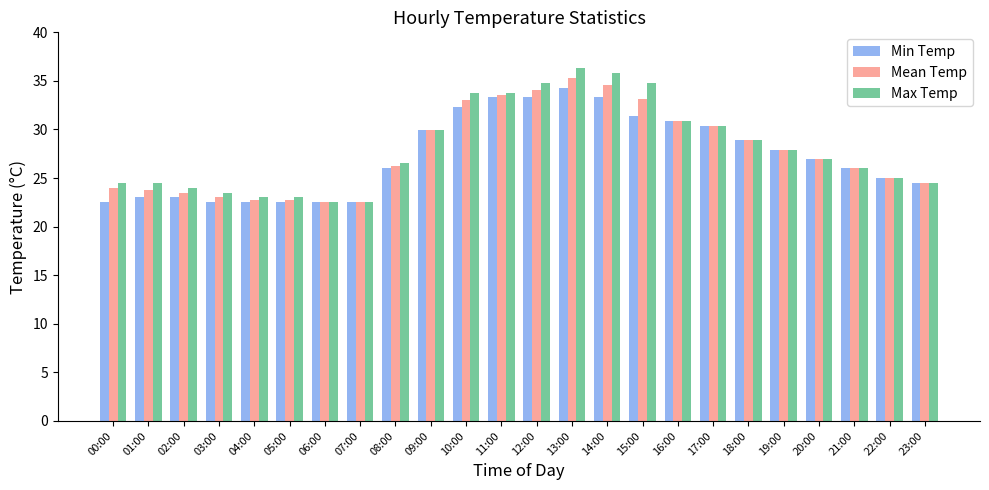

Which series has the widest spread of values?

Max Temp